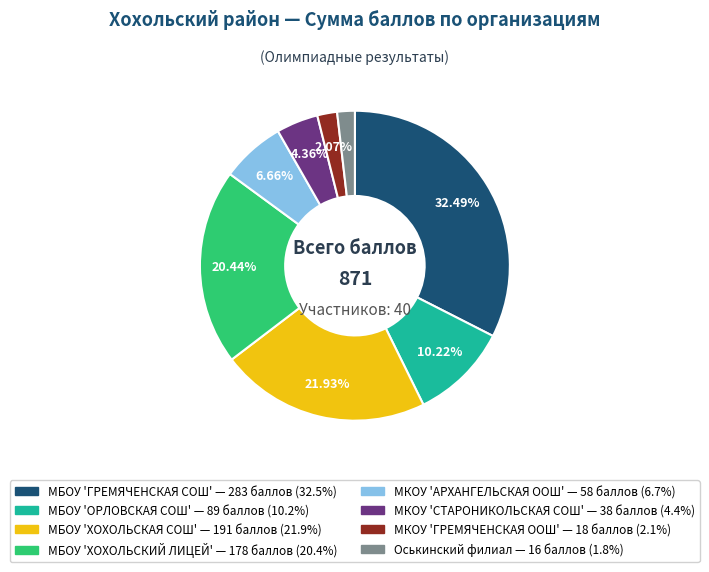

Is there any slice that represents more than half of the pie?

No